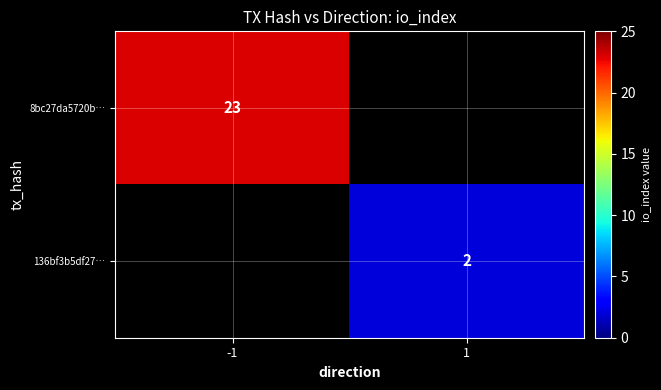

Is the value of 8bc27da5720b… at -1 greater than the value of 136bf3b5df27… at 1?

Yes